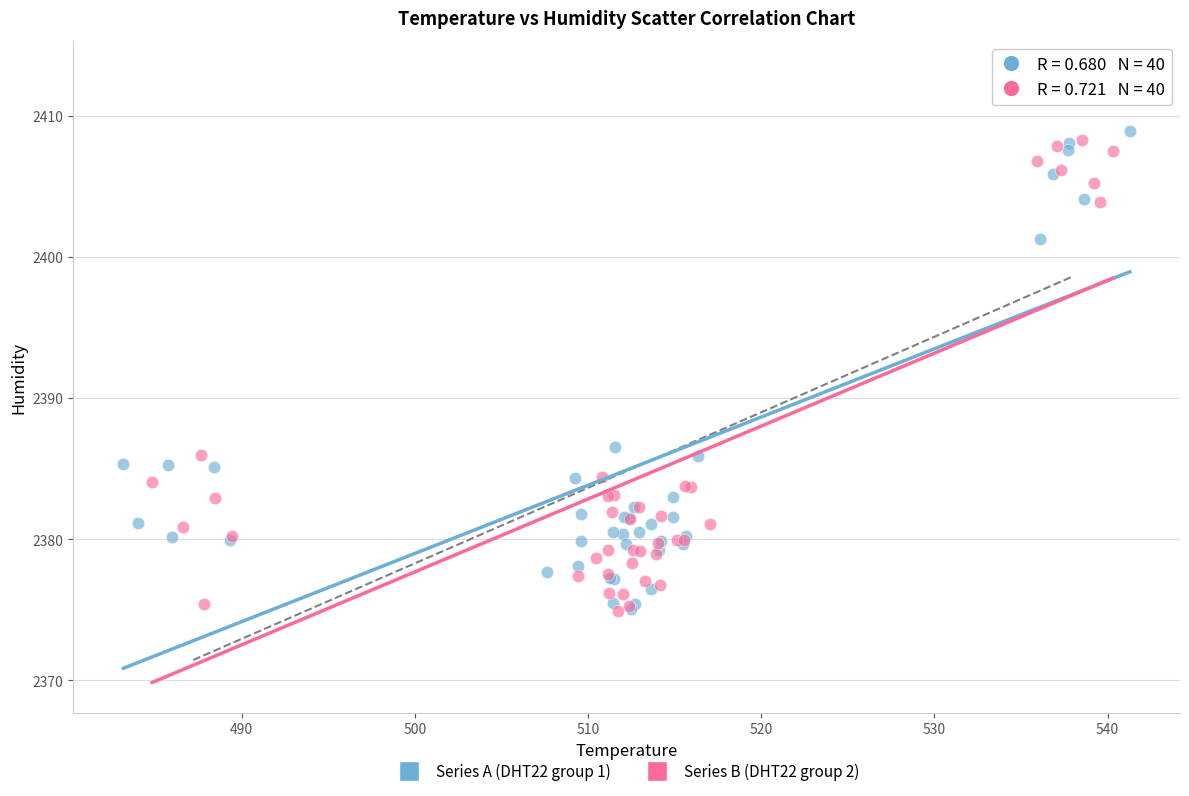

Which series contains the highest Y value?

Series A (DHT22 group 1)